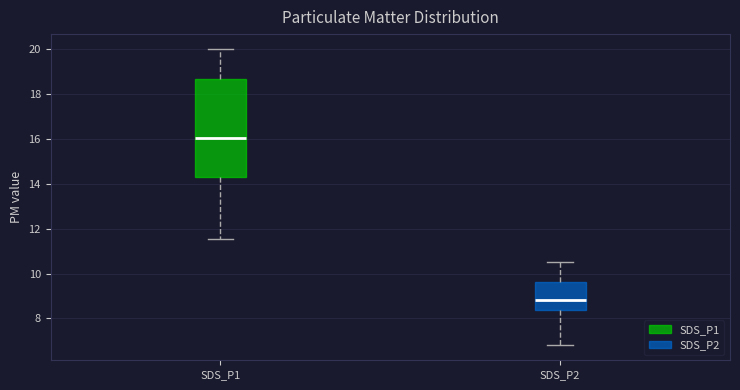

Reading left to right, transcribe this box plot: for each box, give where its median line is, the range the box spans, and where its two whiskers end, as read against the y-axis. The values are not printed on the chart, so give them approximately, as read against the axis.

SDS_P1: median 16.0, box 14.2 to 18.6, whiskers 11.6 to 20.0
SDS_P2: median 8.8, box 8.4 to 9.6, whiskers 6.8 to 10.6